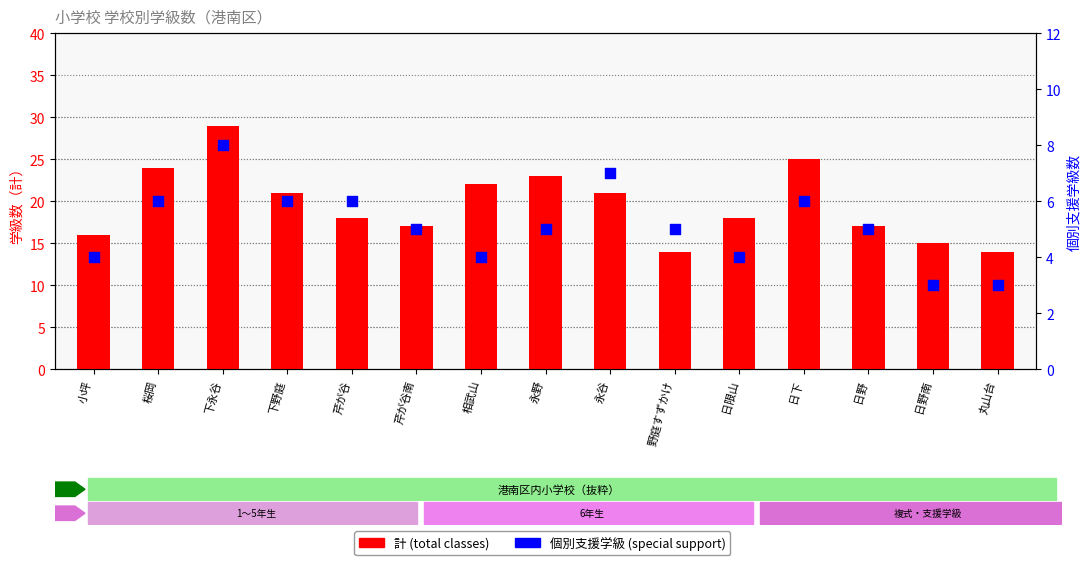

What are all the series names shown in the legend?

計 (total classes), 個別支援学級 (special support)